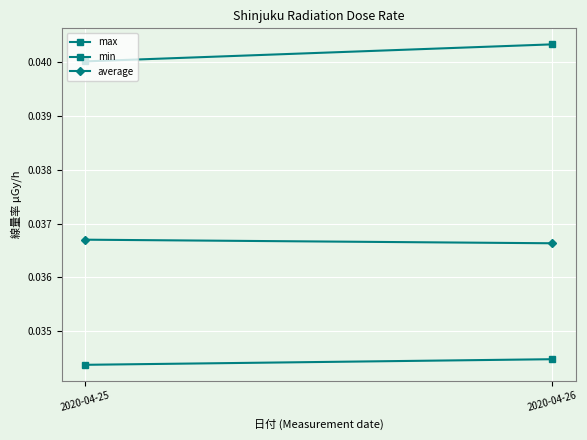

Which has a higher value, 2020-04-26 or 2020-04-25?

2020-04-26